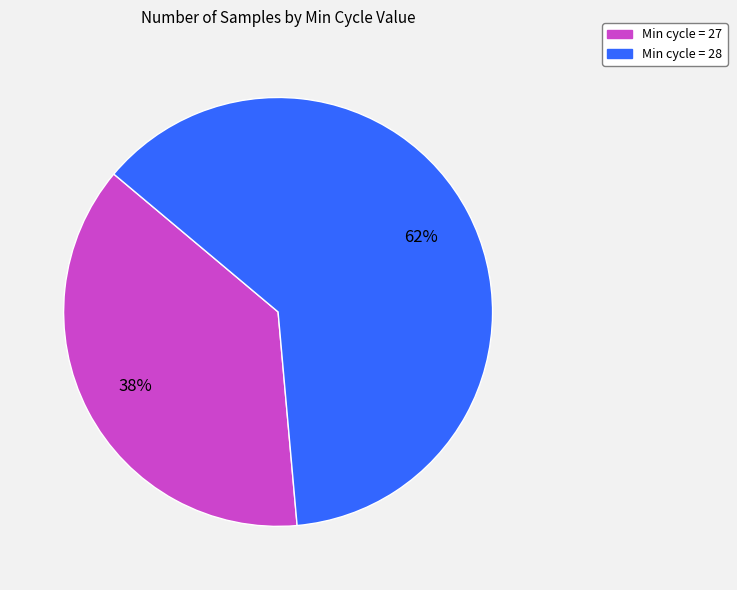

How many segments does this pie chart have?

2